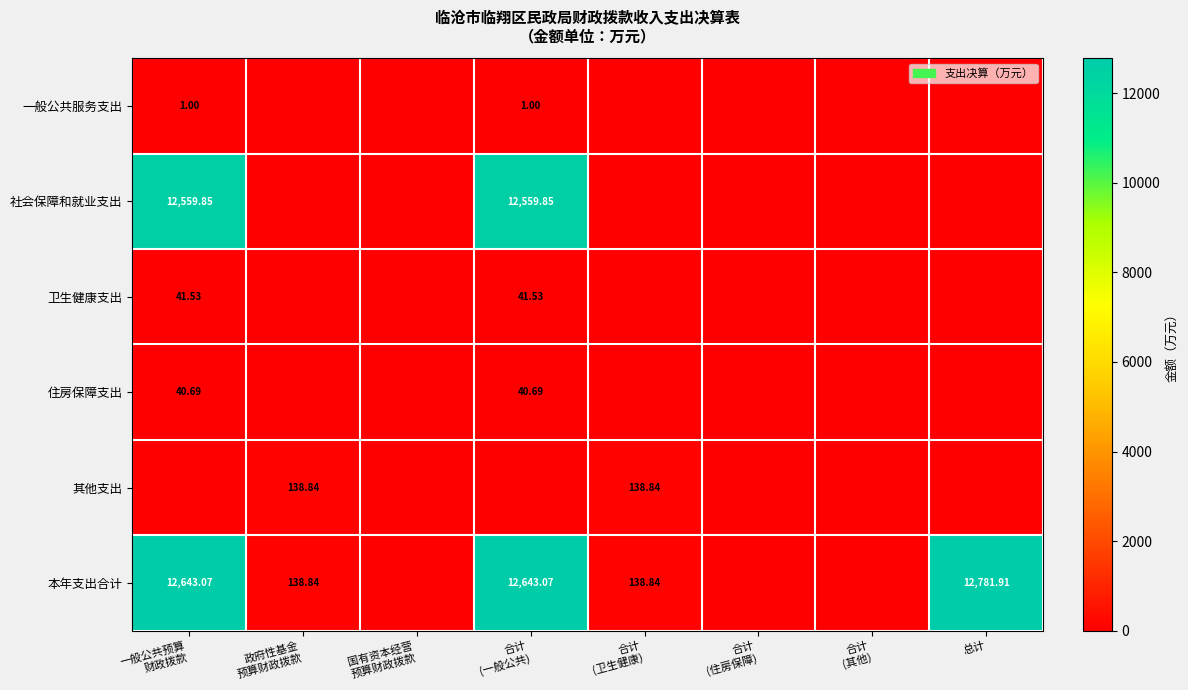

How many series are shown in this chart?

6